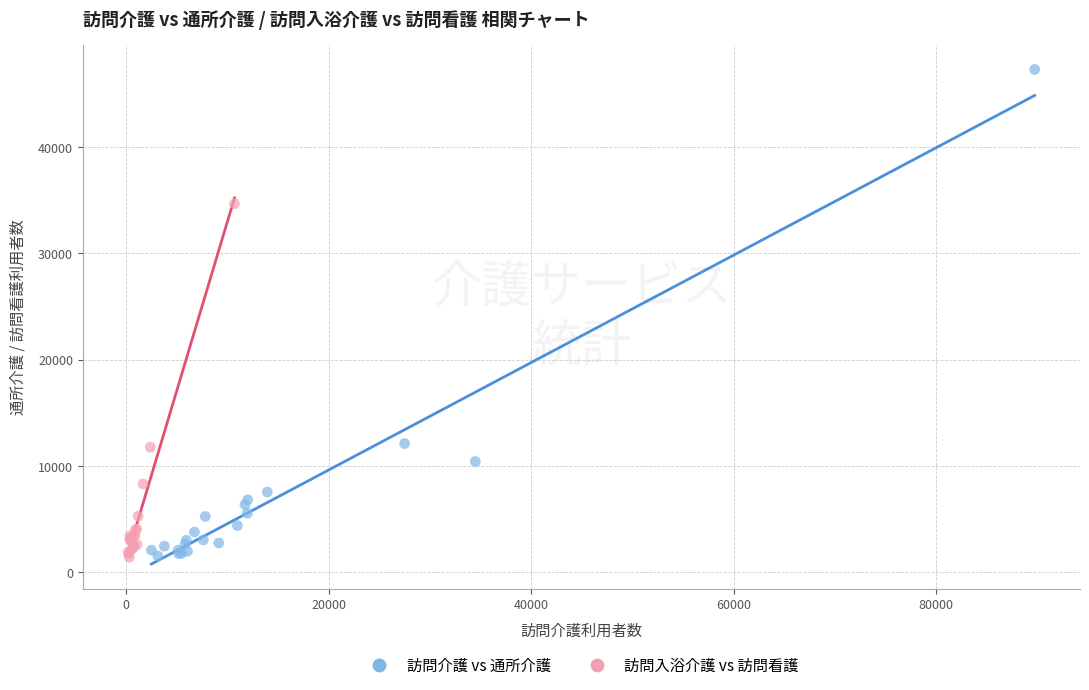

Which series reaches the maximum Y coordinate?

訪問介護 vs 通所介護